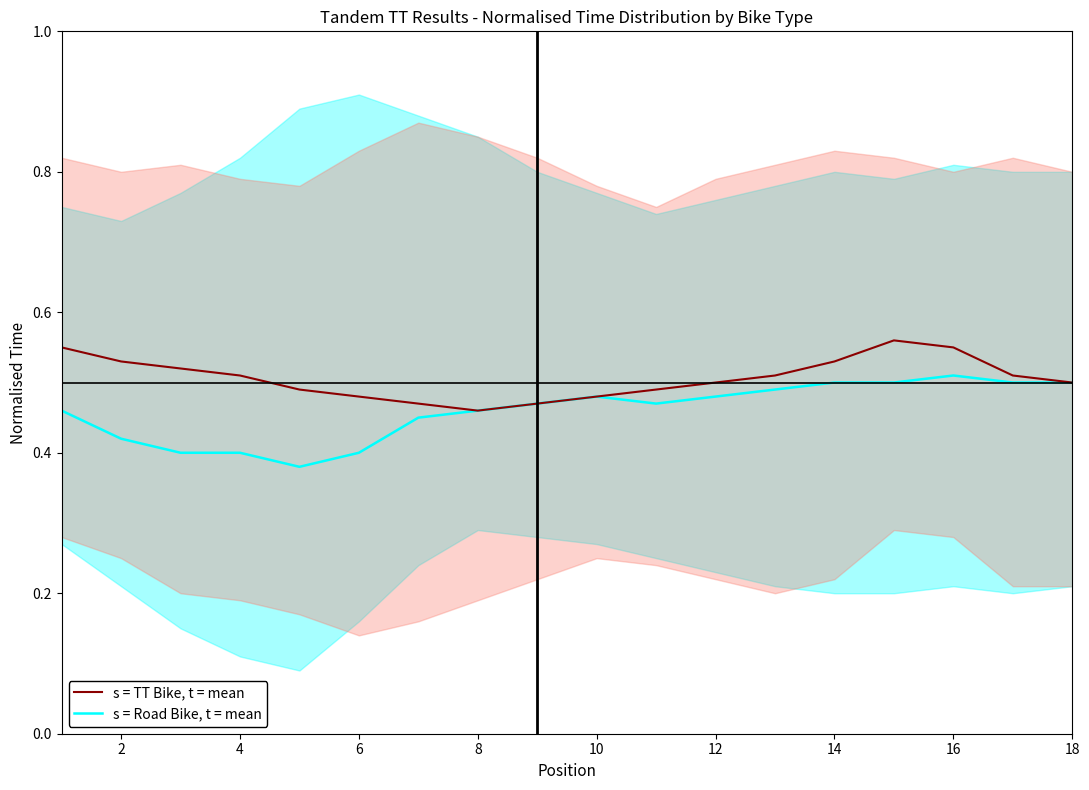

What is the value of the TT Bike mean point at the 18th from the left?

0.5